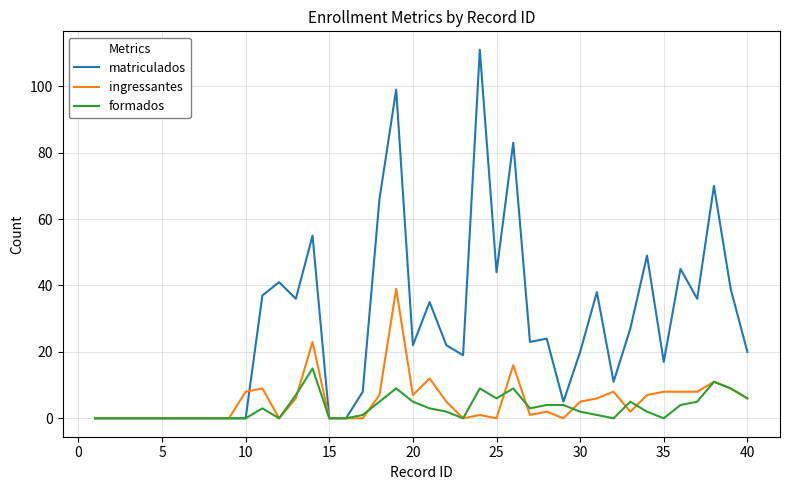

Does the chart display data point markers on the line(s)?

No